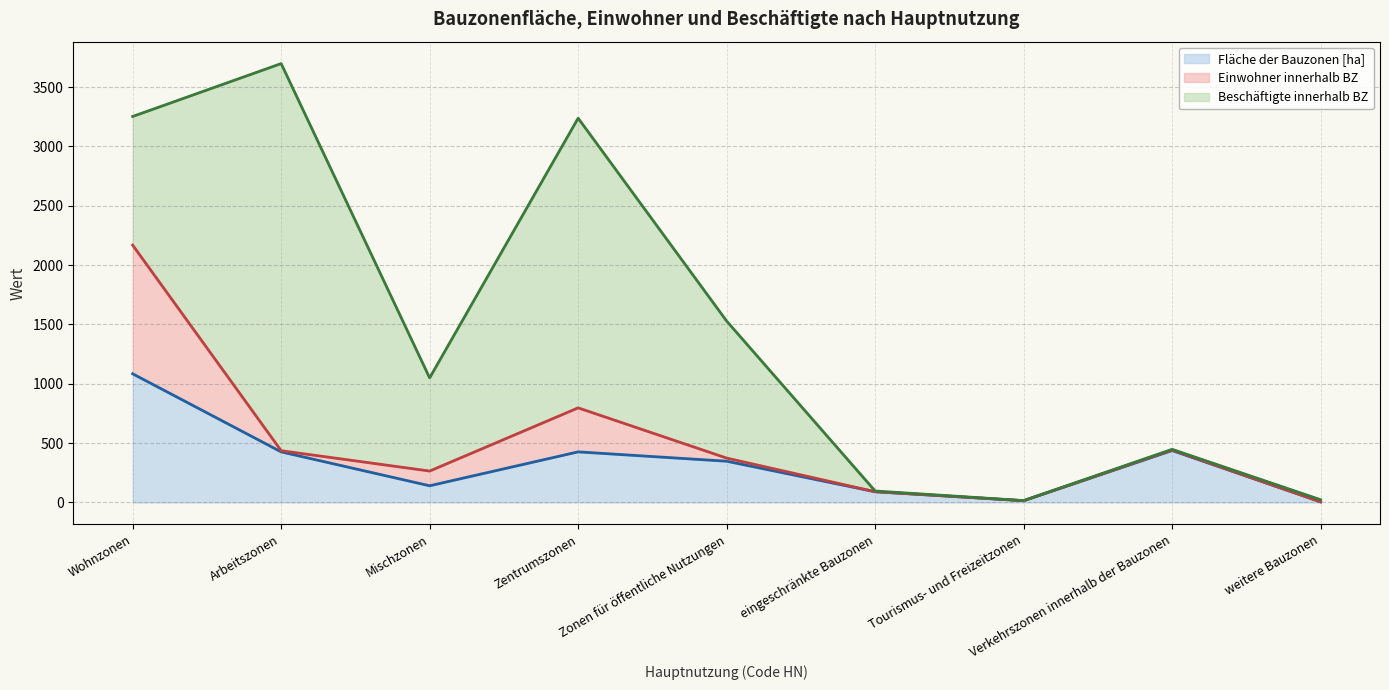

Is the value of Einwohner innerhalb BZ (Linie) at Wohnzonen greater than the value of Fläche der Bauzonen [ha] (Linie) at Zentrumszonen?

Yes